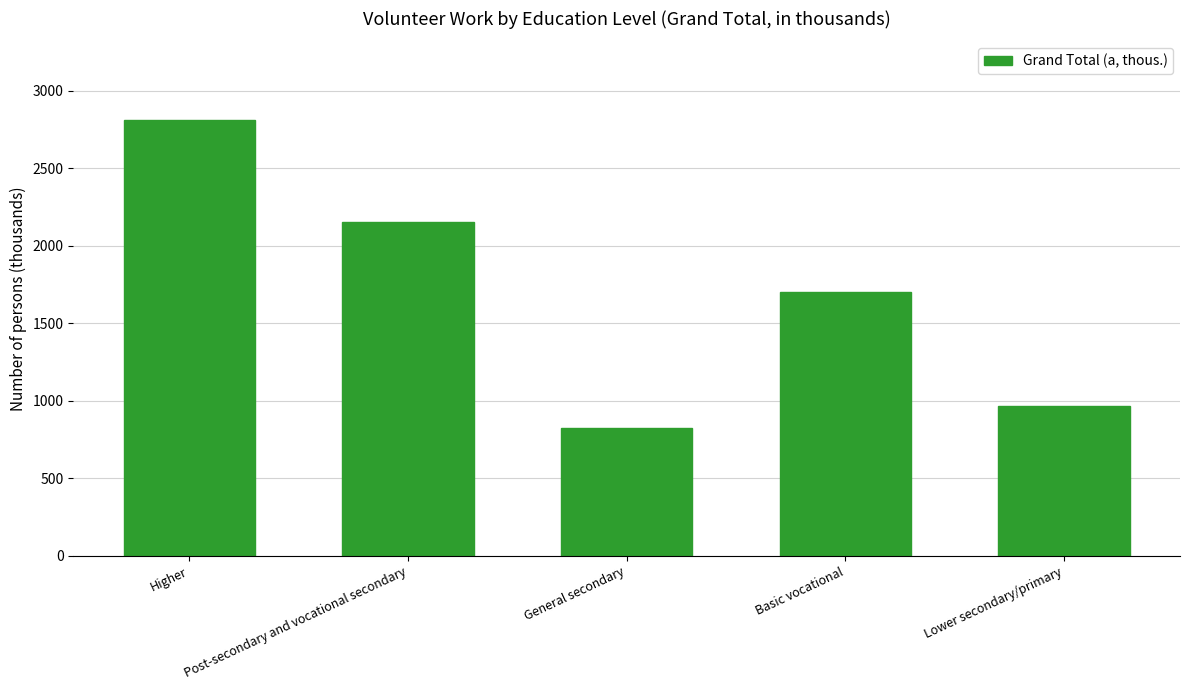

Rank the categories by value from highest to lowest.

Higher, Post-secondary and vocational secondary, Basic vocational, Lower secondary/primary, General secondary